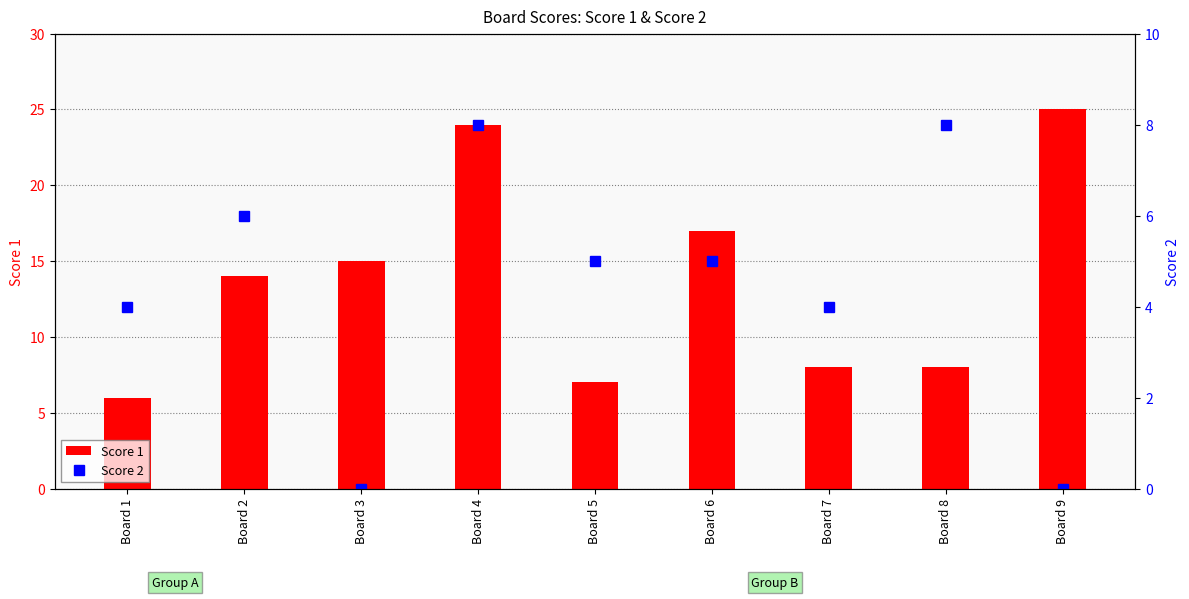

Which series has the largest range (max minus min)?

Score 1